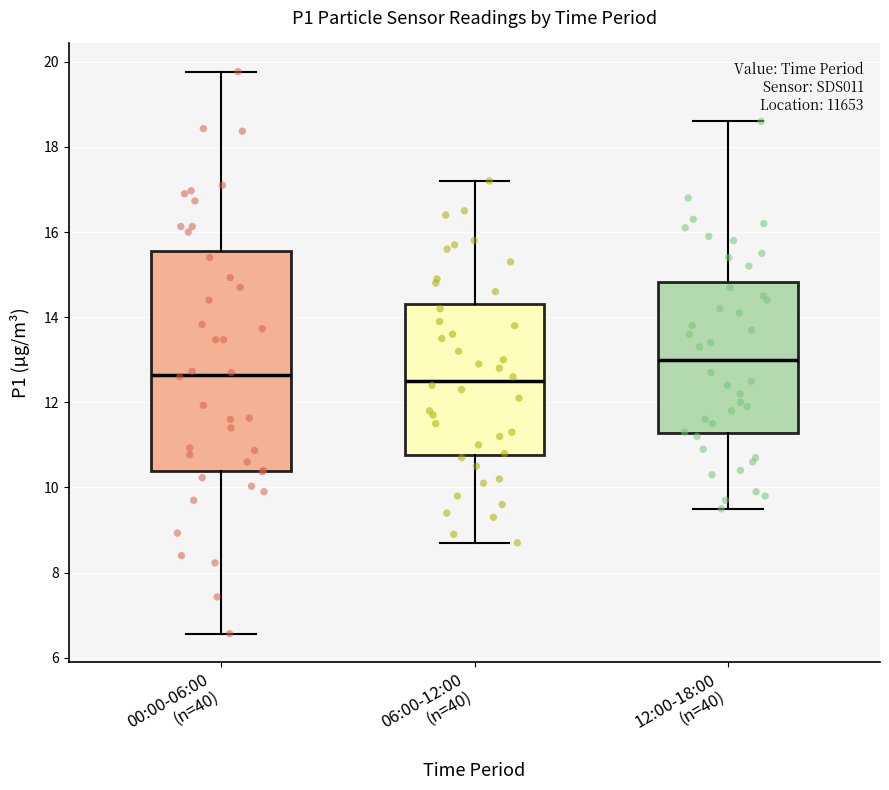

Comparing the boxes themselves (not the whiskers), which one is the tallest?

00:00-06:00 (n=40)